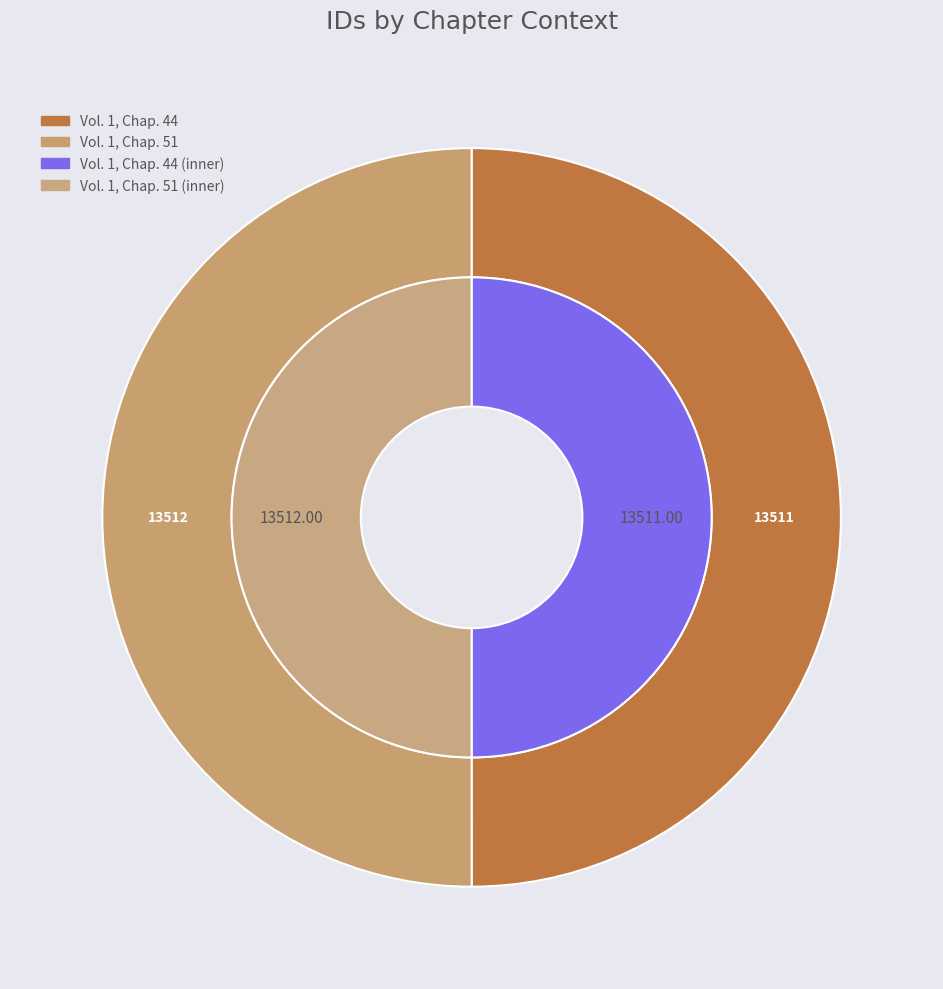

The Vol. 1, Chap. 44 slice represents 50% of the pie. True or false?

True